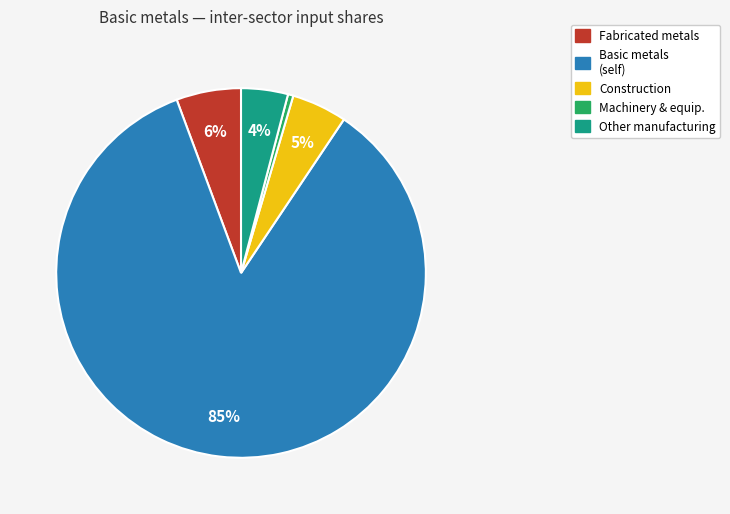

Does any single category account for the majority?

Yes